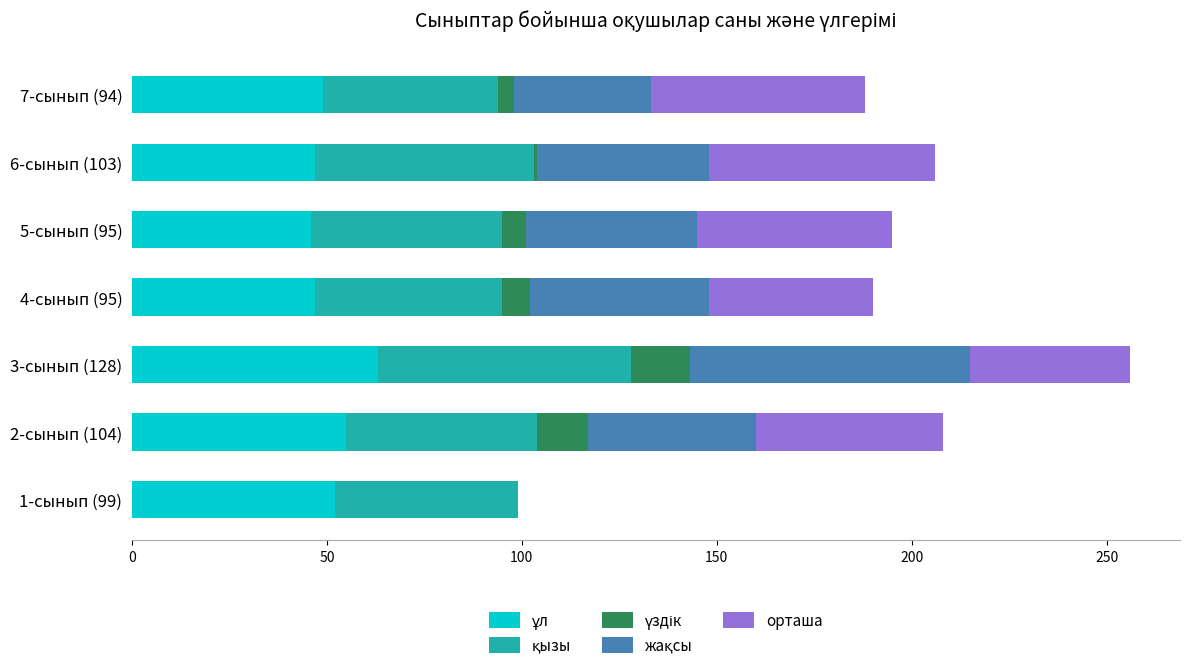

How many categories are shown in the chart?

7